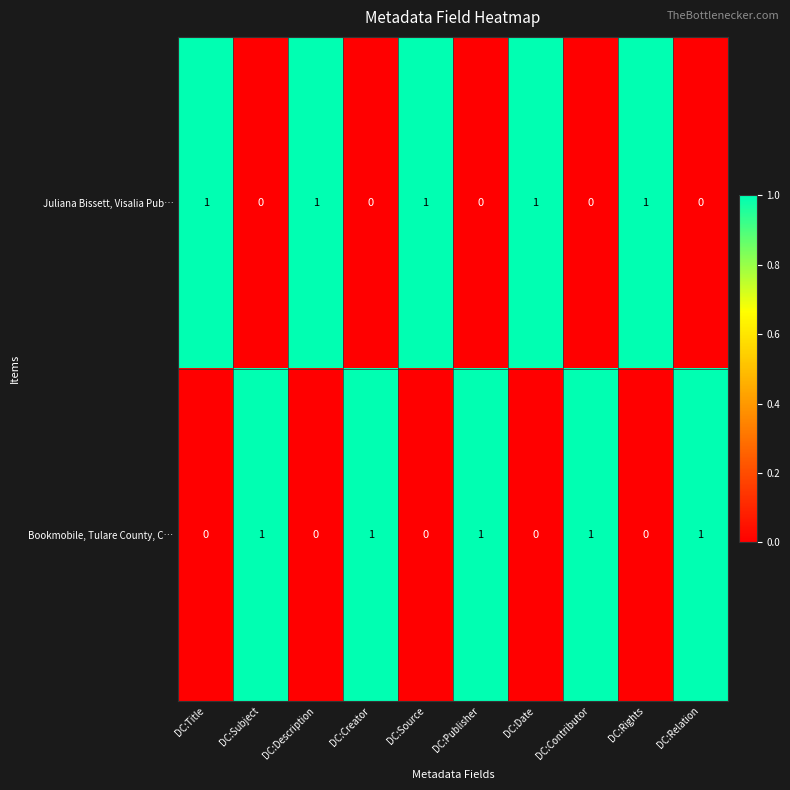

What is the sum of all Juliana Bissett, Visalia Pub… values?

5